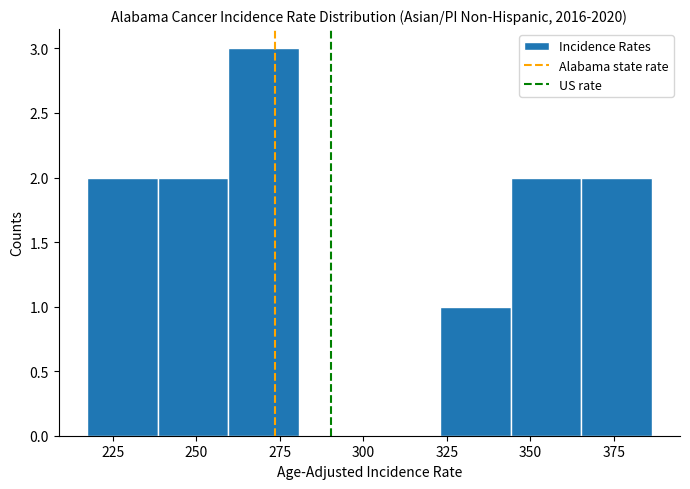

What is the height of the bar covering 345 to 365 on the x-axis? Neither the bar edges nor the heights are printed on the chart, so give them approximately, as read against the axes.

2